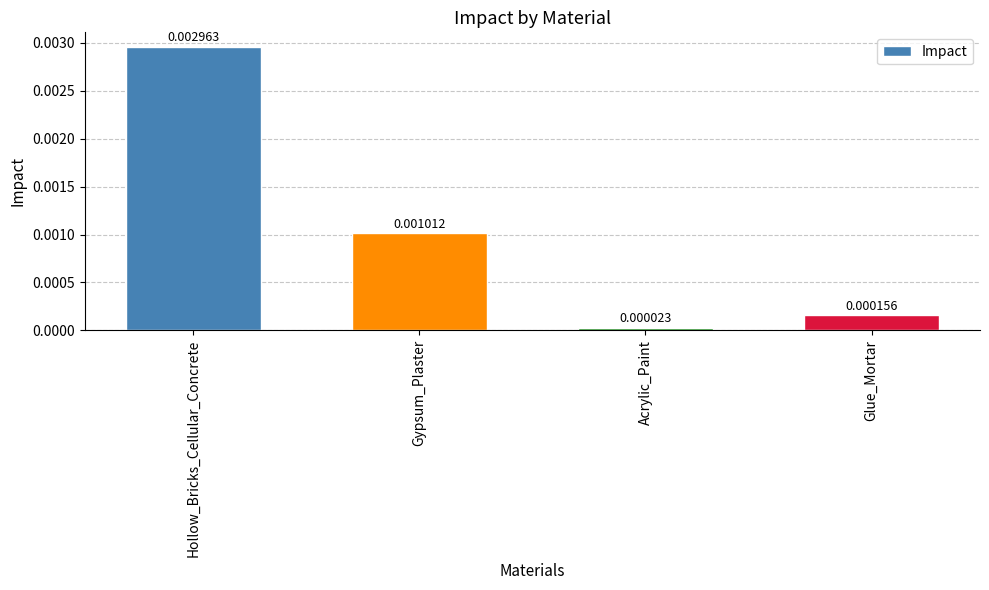

At which category does the chart reach its peak across all series?

Hollow_Bricks_Cellular_Concrete